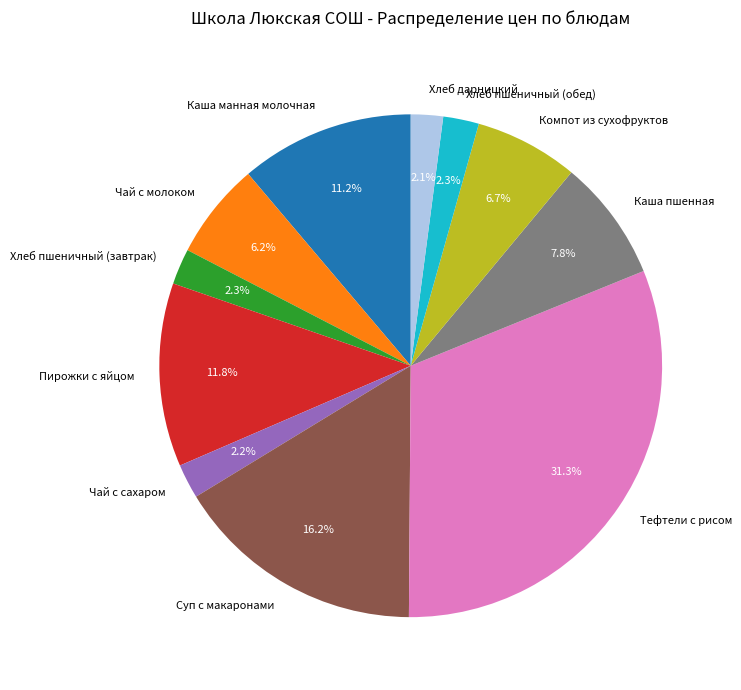

To the nearest percent, what is the difference between the Тефтели с рисом and Чай с молоком slice percentages?

25%